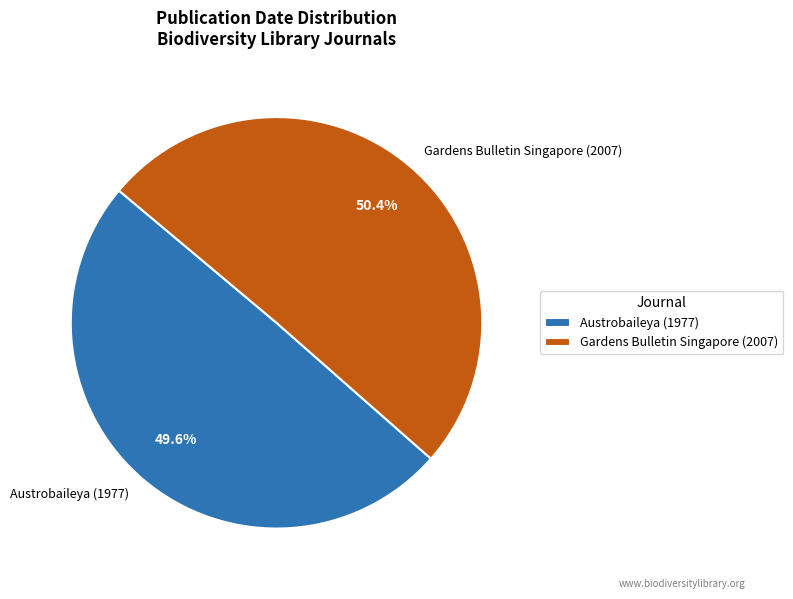

Does any single category account for the majority?

Yes